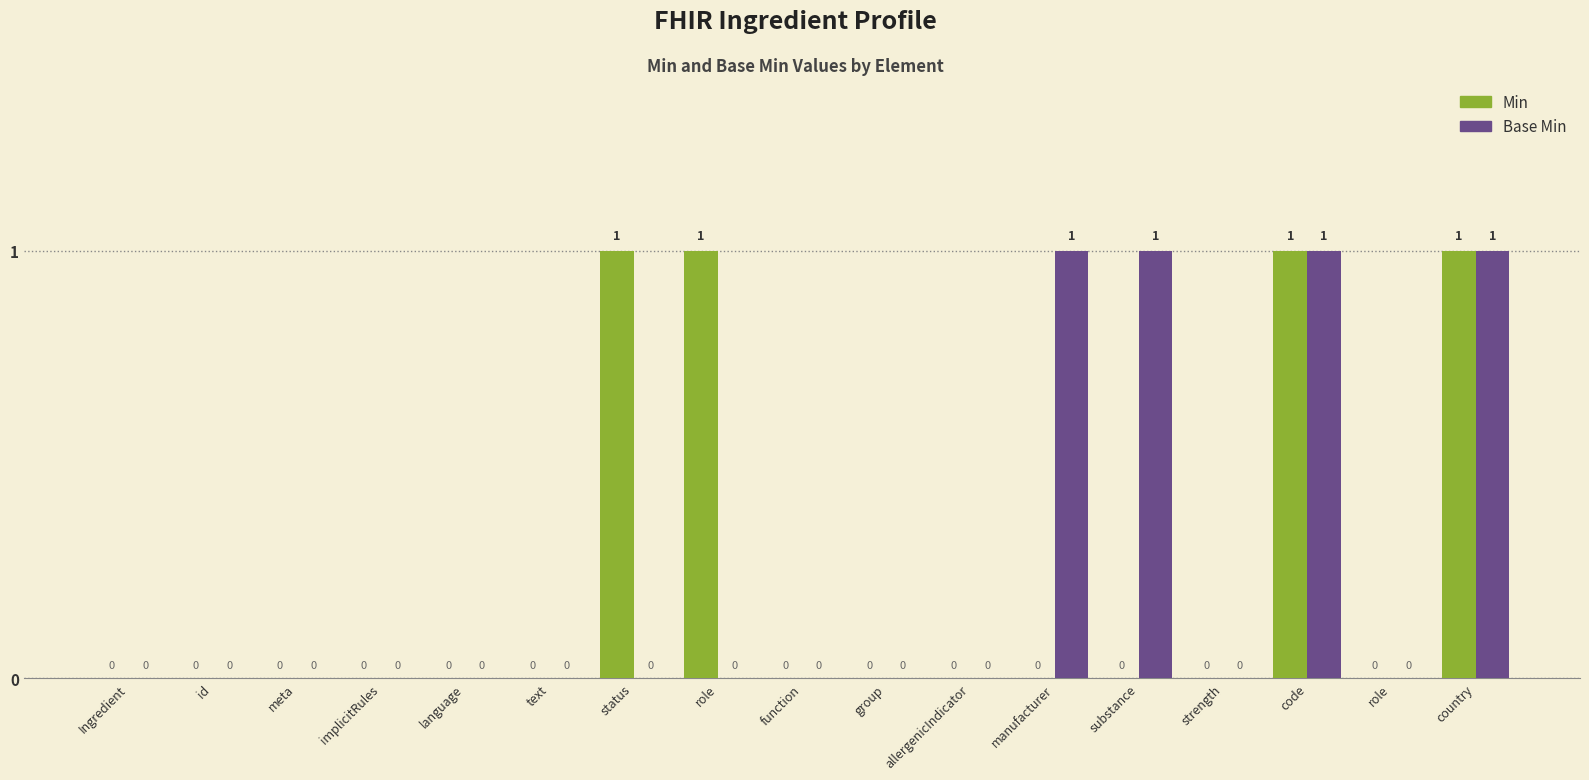

How many groups of bars are there?

17